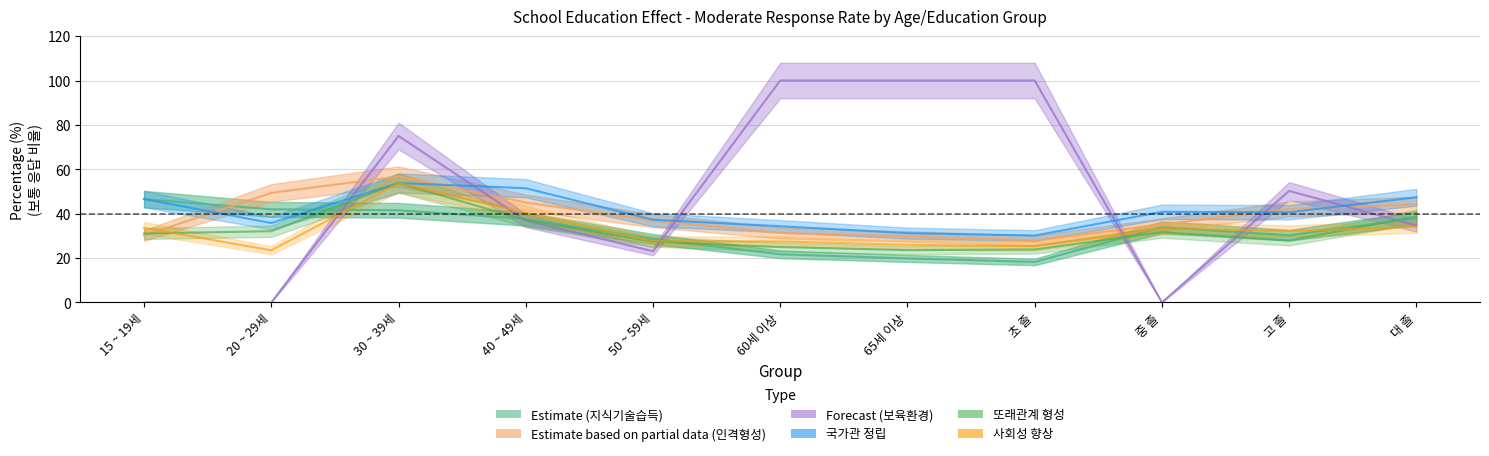

Is it true that 또래관계_보통 equals 32.5 at 초 졸?

False